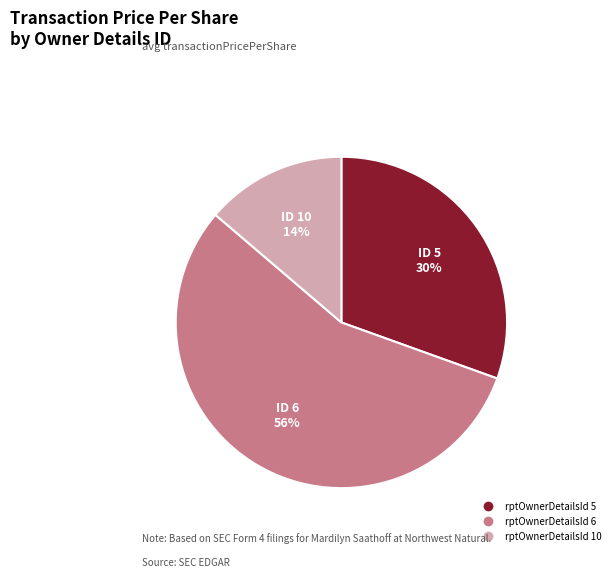

To the nearest percent, what is the difference between the largest and smallest slice percentages?

42%